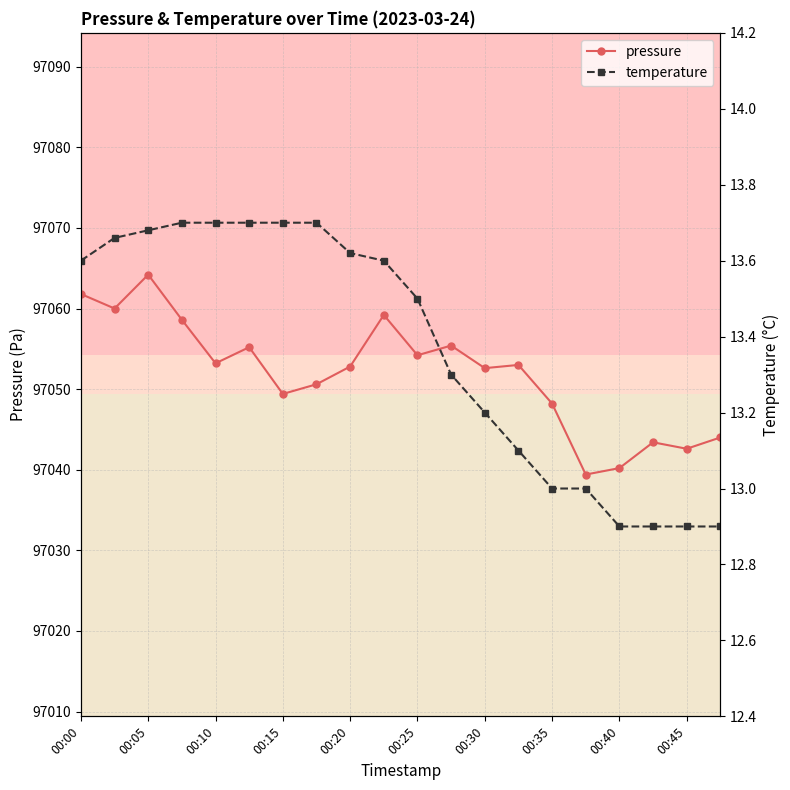

What is the highest value of the pressure series?

97064.2